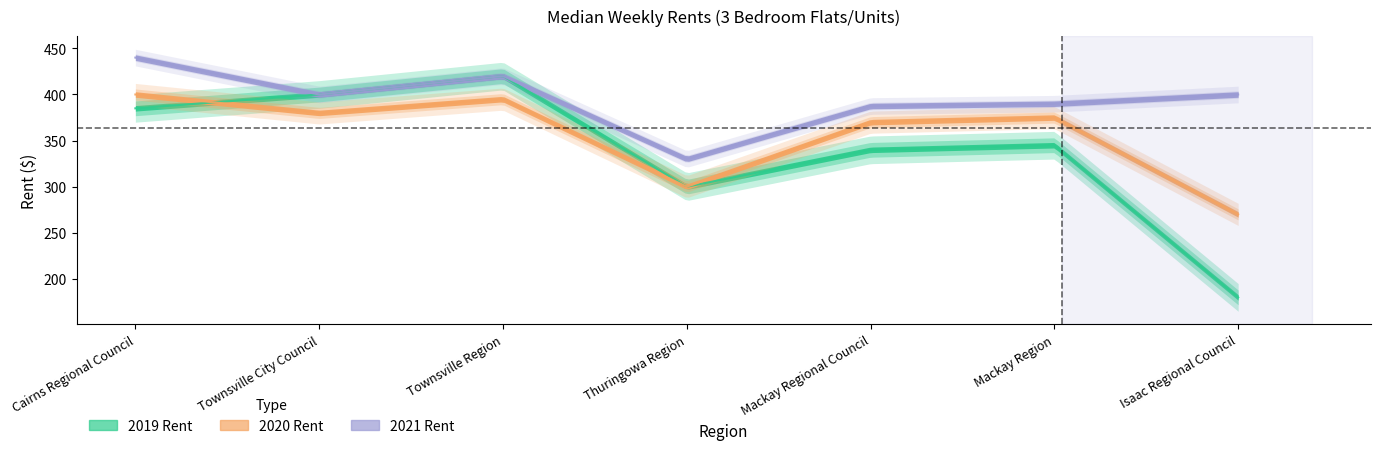

What is the approximate value of 2019 Rent at Mackay Regional Council?

340.0